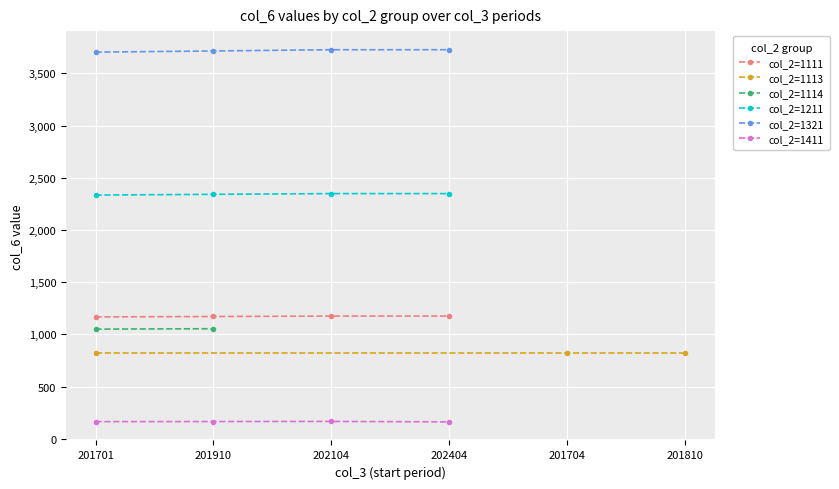

True or false: col_2=1111 and col_2=1211 cross at least once.

False